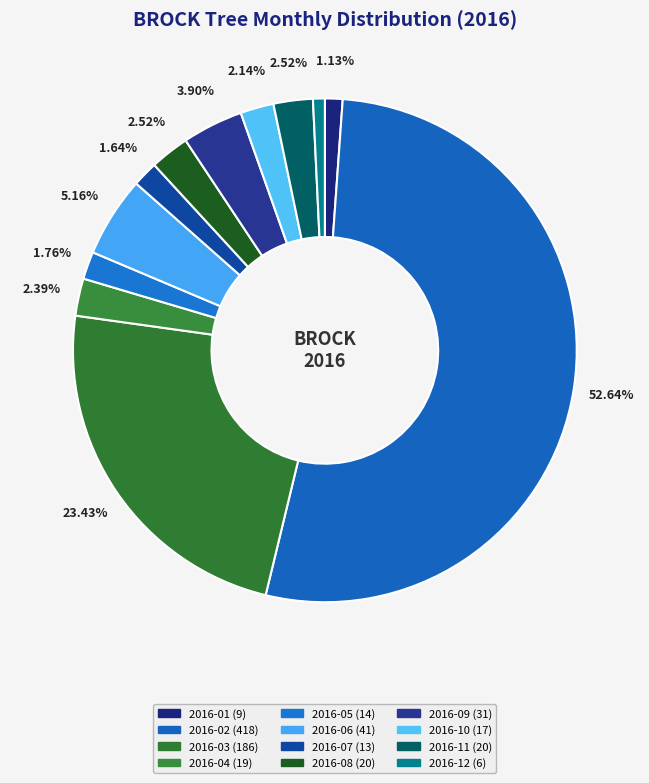

The 2016-03 slice represents 13% of the pie. True or false?

False